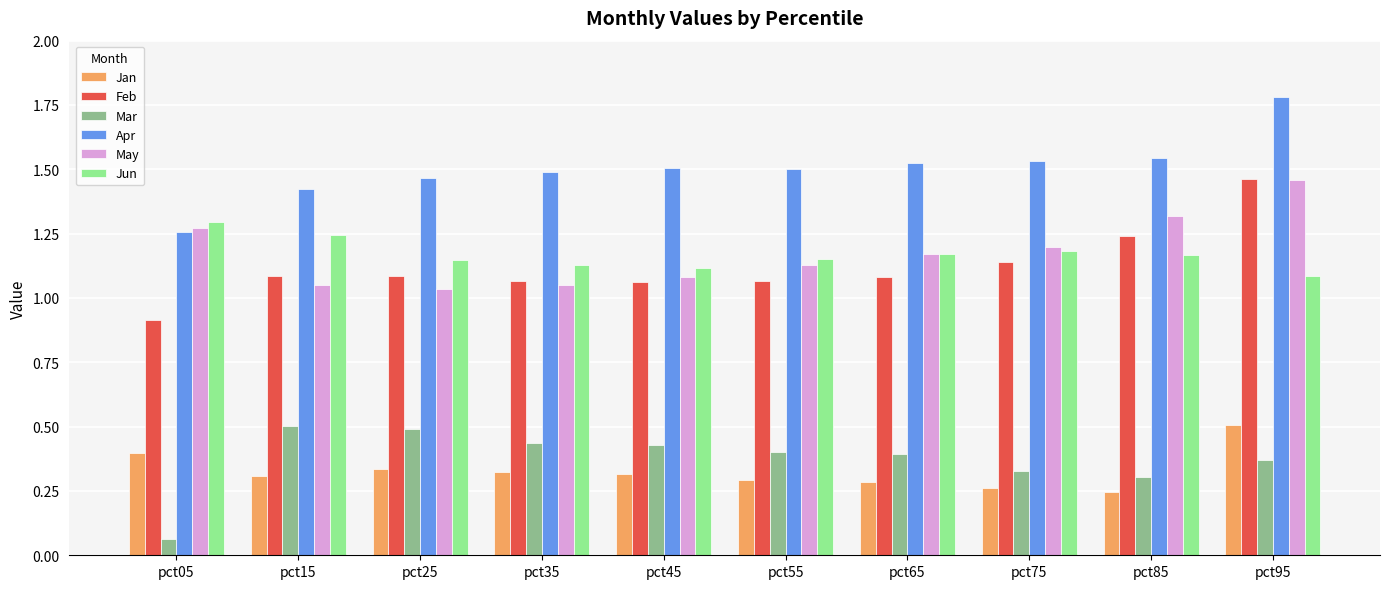

What is the greatest value displayed?

1.8